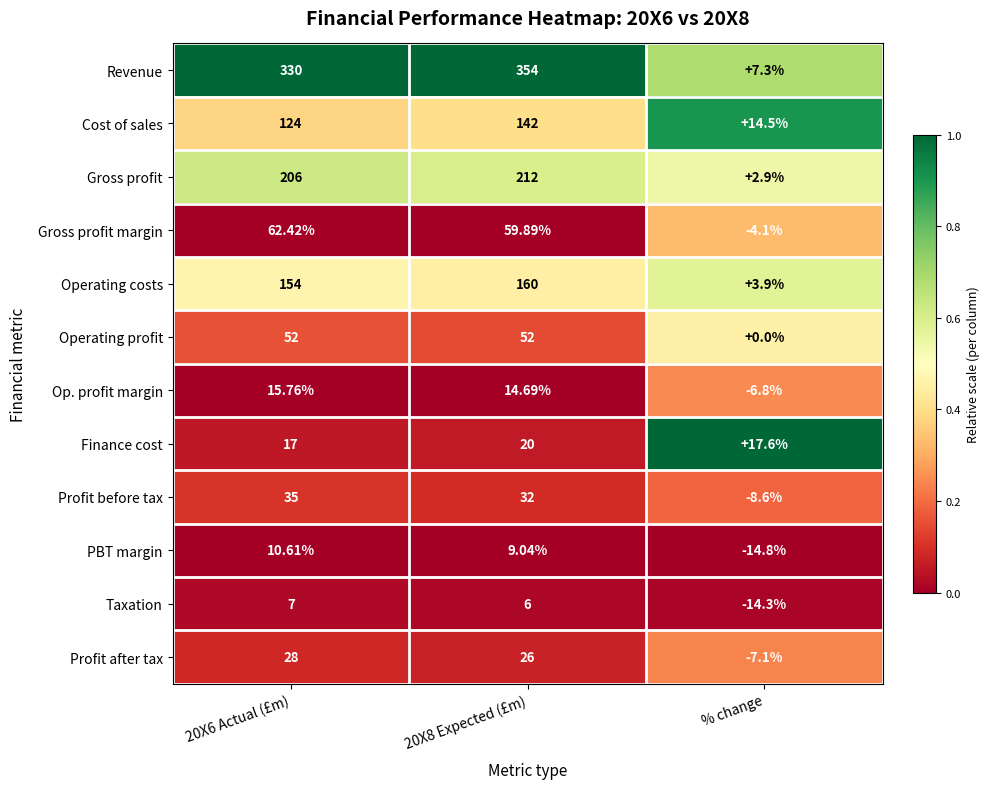

Which category has the highest value across all series?

20X8 Expected (£m)